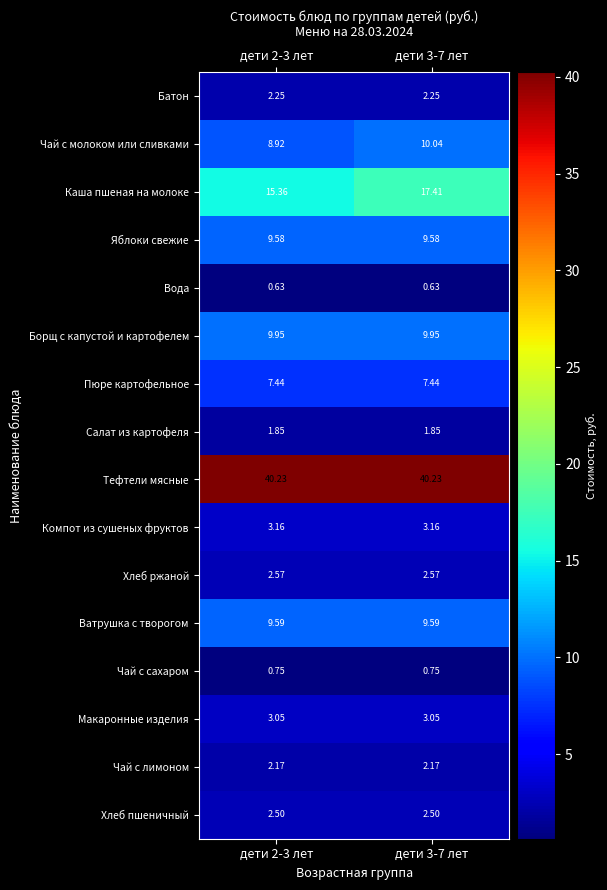

At дети 3-7 лет, list the series in order from largest to smallest.

Тефтели мясные, Каша пшеная на молоке, Чай с молоком или сливками, Борщ с капустой и картофелем, Ватрушка с творогом, Яблоки свежие, Пюре картофельное, Компот из сушеных фруктов, Макаронные изделия, Хлеб ржаной, Хлеб пшеничный, Батон, Чай с лимоном, Салат из картофеля, Чай с сахаром, Вода